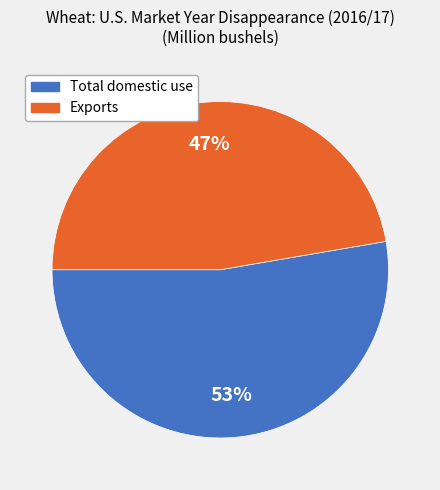

Count the number of slices in the pie.

2